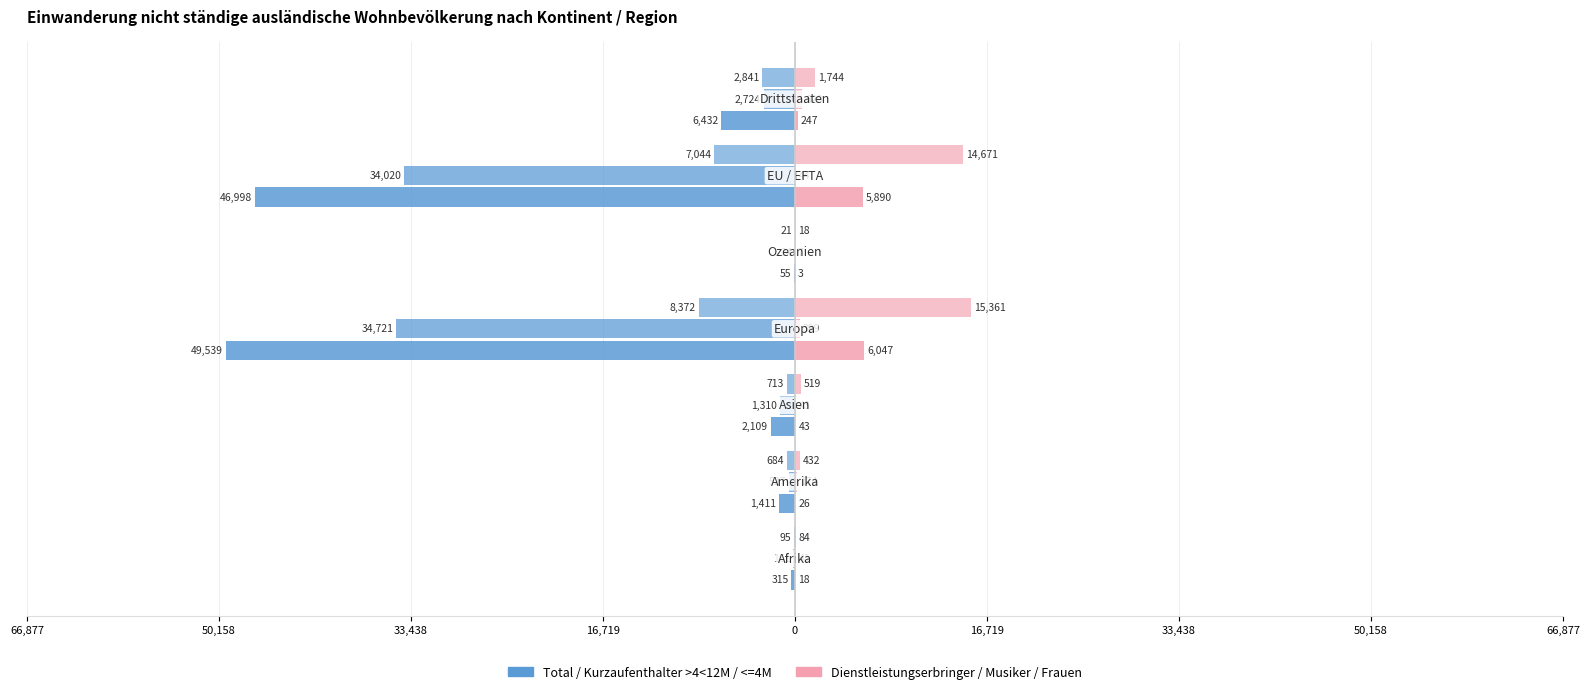

How many distinct data groups are displayed?

2